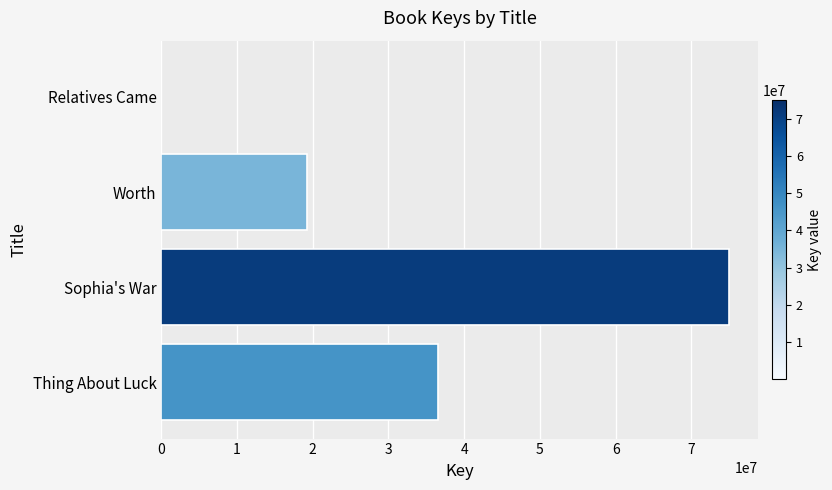

What is the sum of all values?

130752857